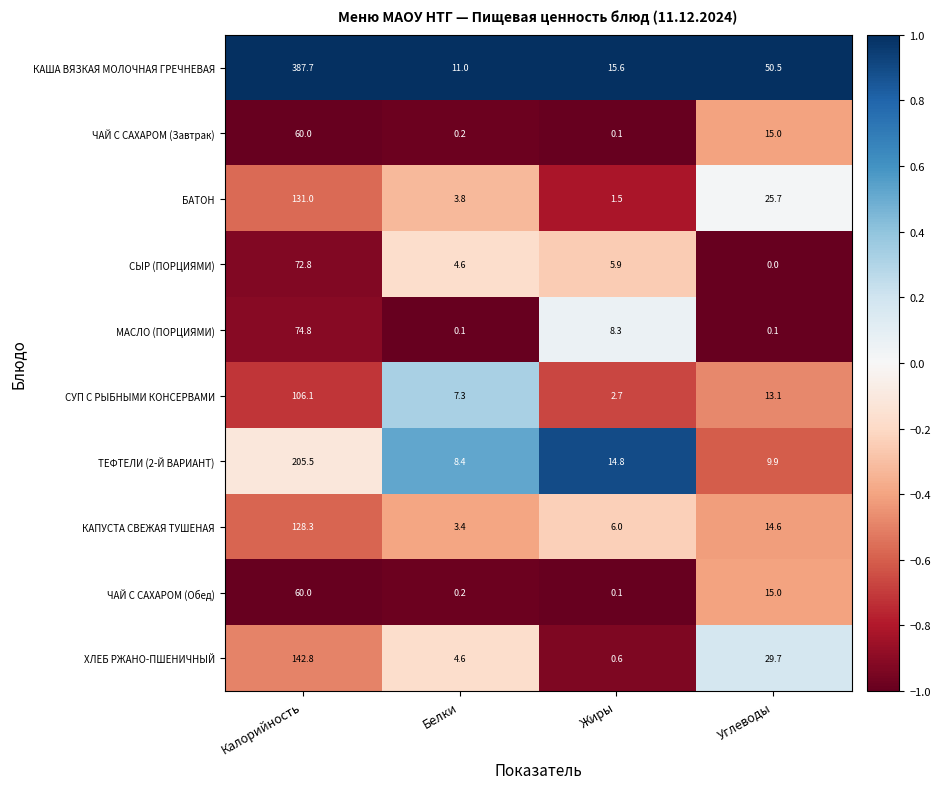

Which label corresponds to the largest value in the chart?

Калорийность